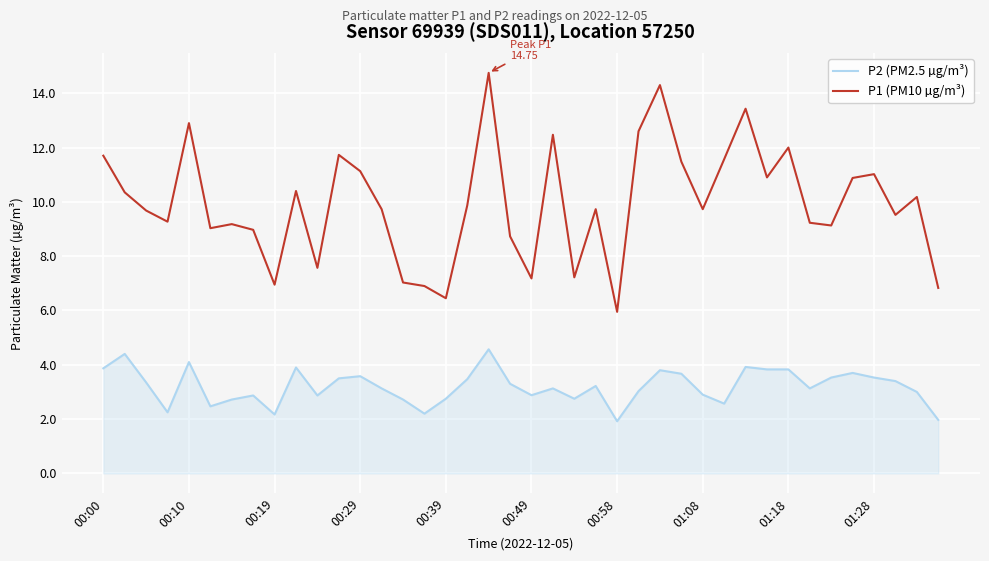

Which series has the widest spread of values?

P1 (PM10 µg/m³)